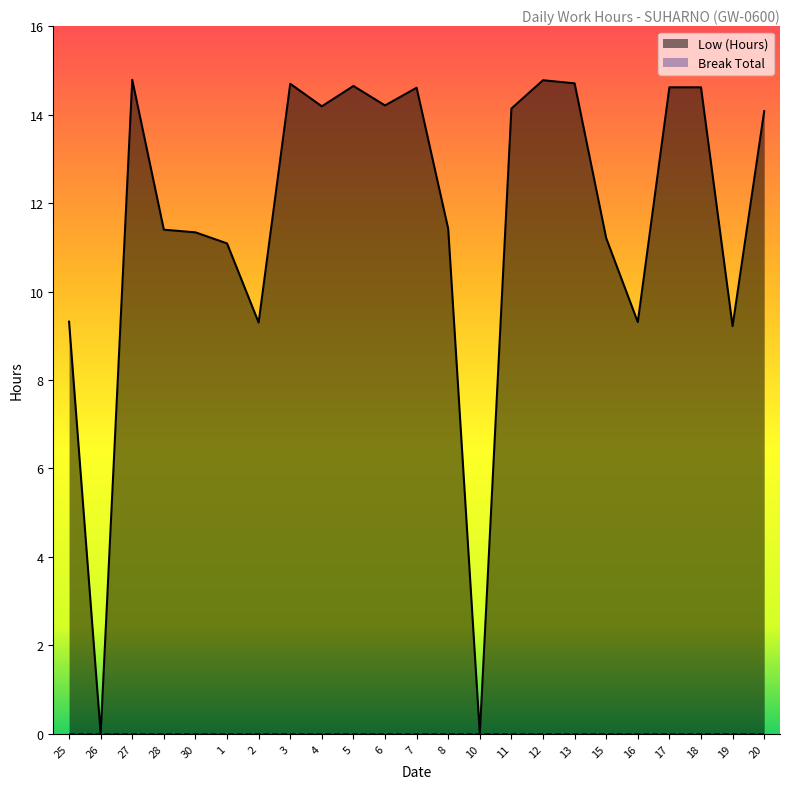

At which label does the data first exceed 14?

27